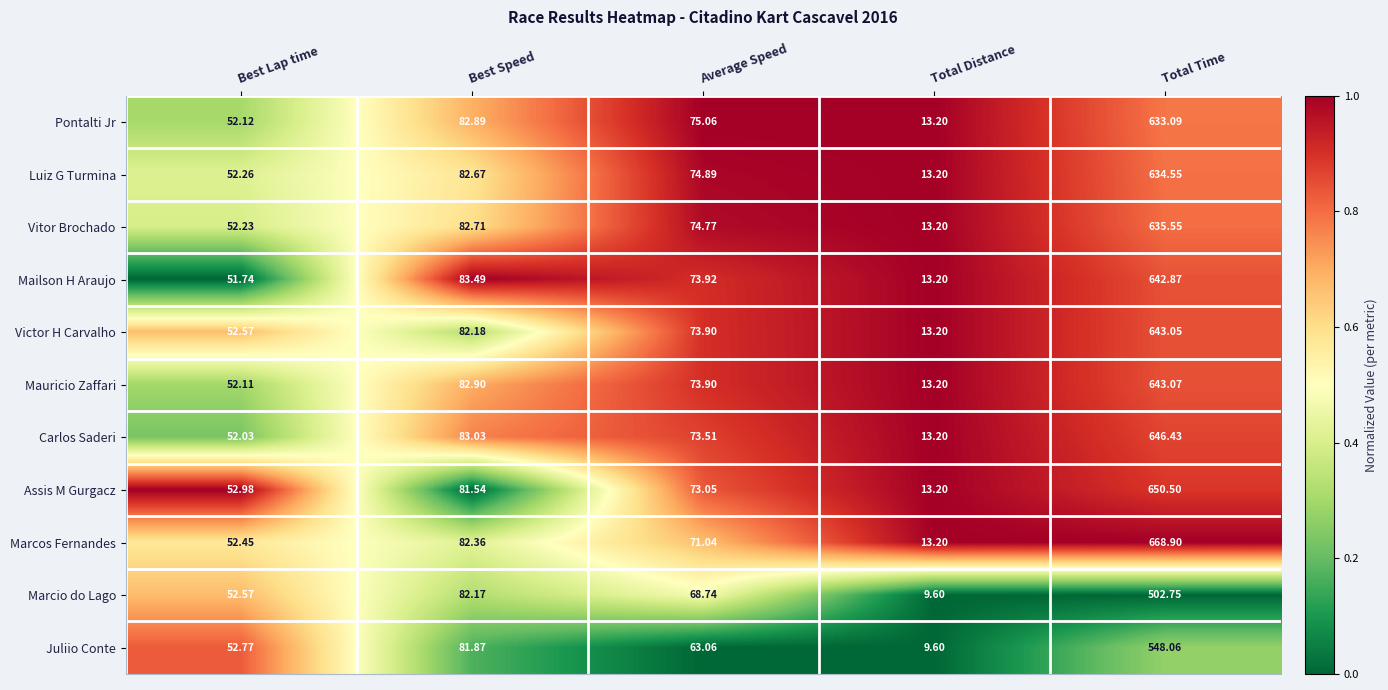

Which series has the largest total across all categories?

Marcos Fernandes